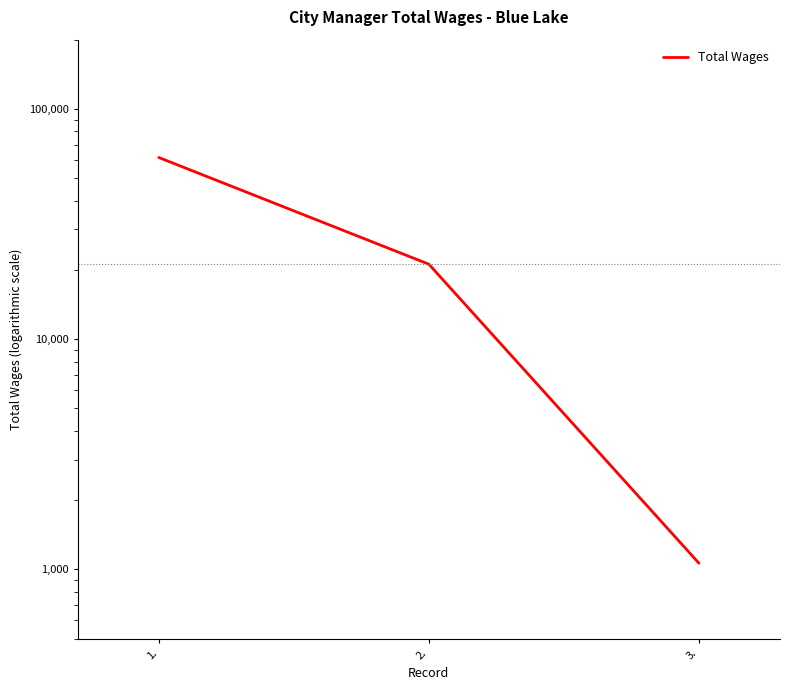

Reading right to left, transcribe all the data shown in this chart.

3.=1064	2.=21169	1.=61552